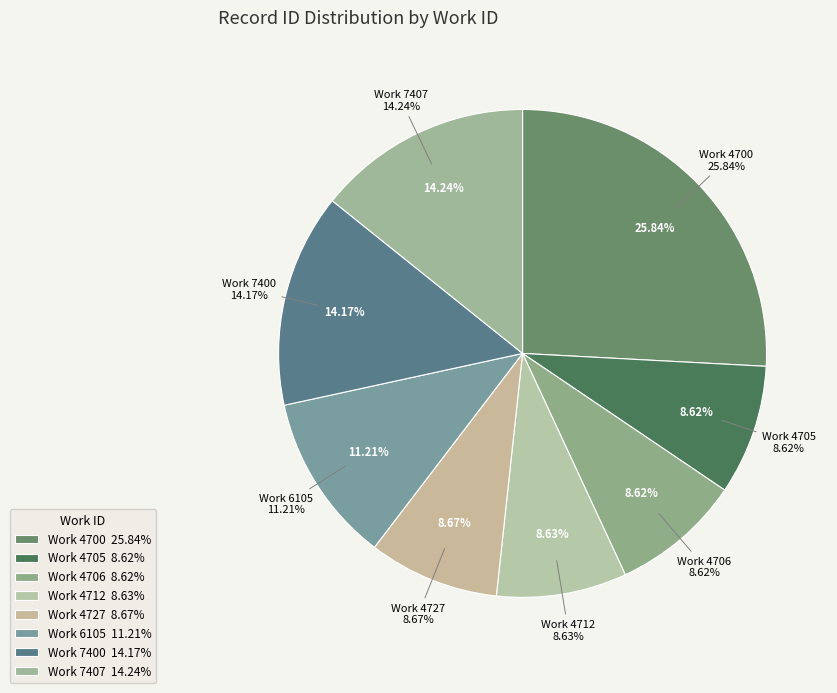

Between 7407 and 4706, which is larger?

7407